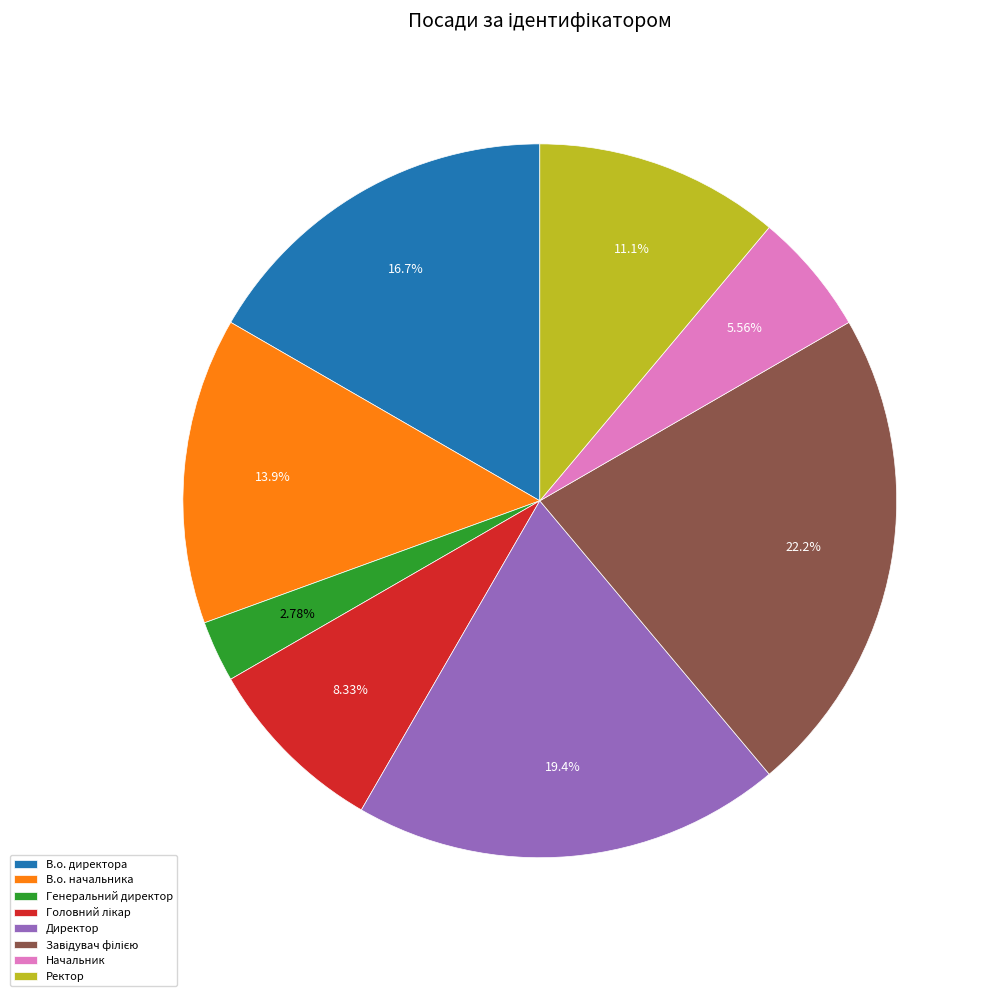

What percentage do Генеральний директор and Директор together represent?

22.2%